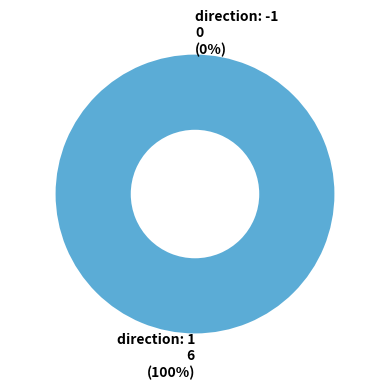

Which slice is the largest?

direction: 1